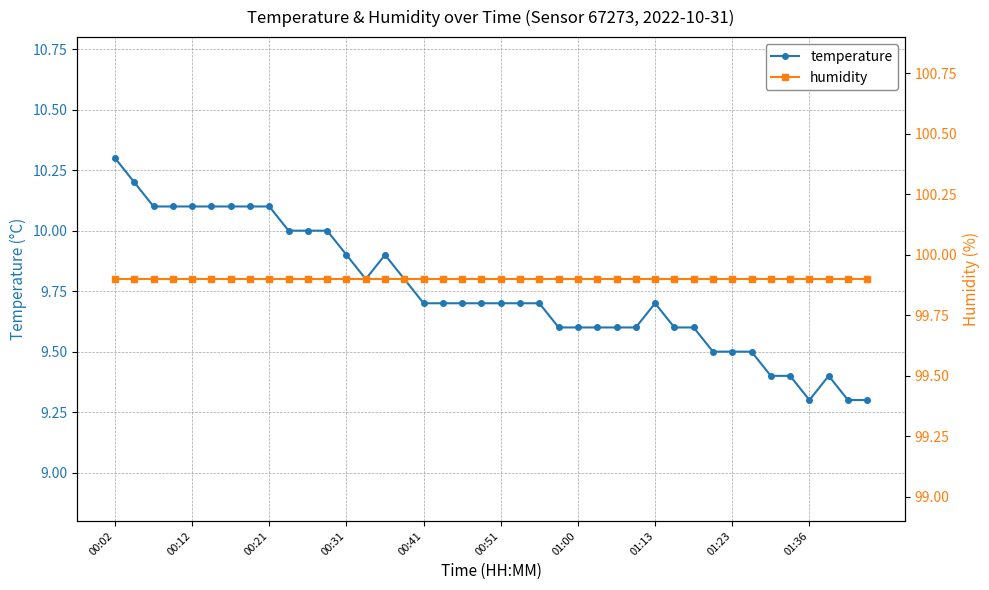

What is the greatest value displayed?

99.9